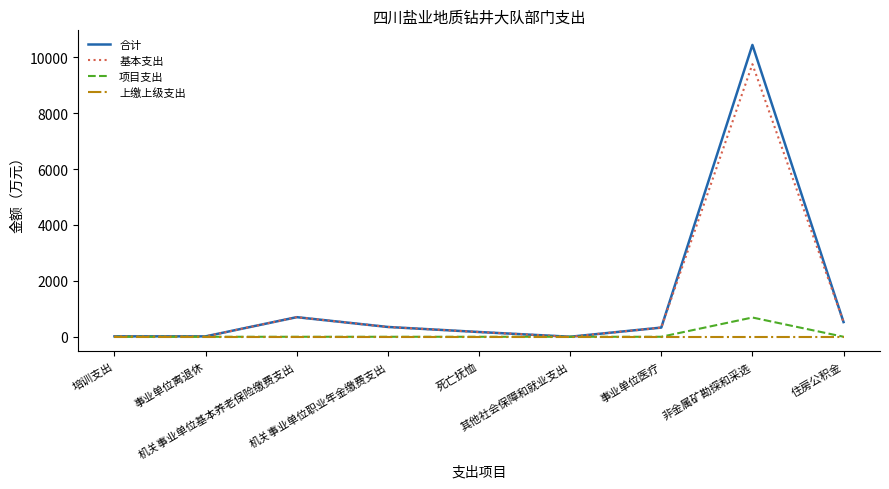

List the series in order of their peak value, highest first.

合计, 基本支出, 项目支出, 上缴上级支出